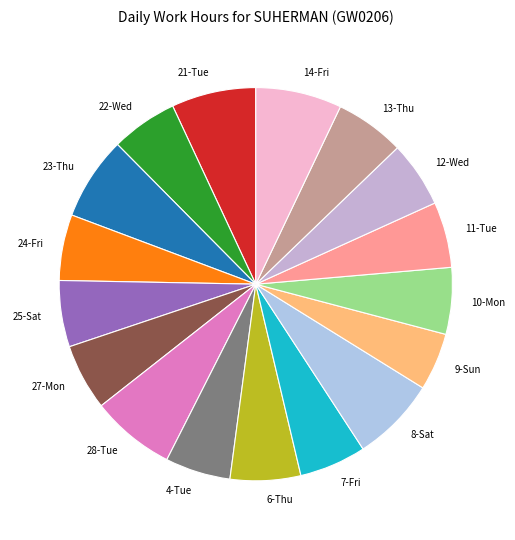

Does any single category account for the majority?

No